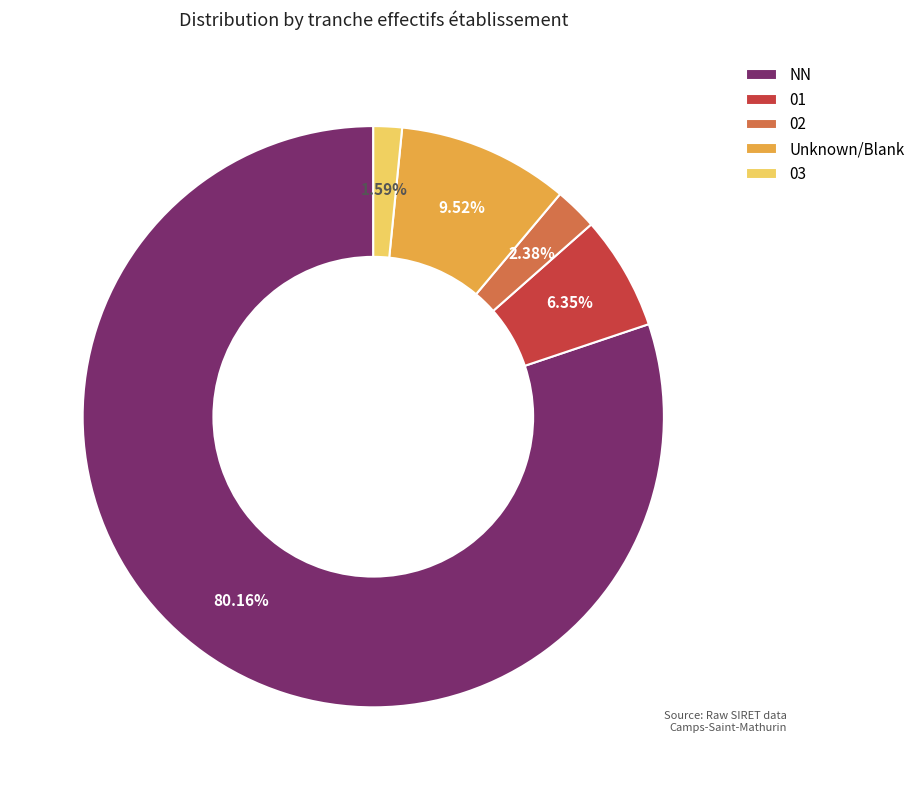

What percentage is the 01 slice, to the nearest percent?

6%